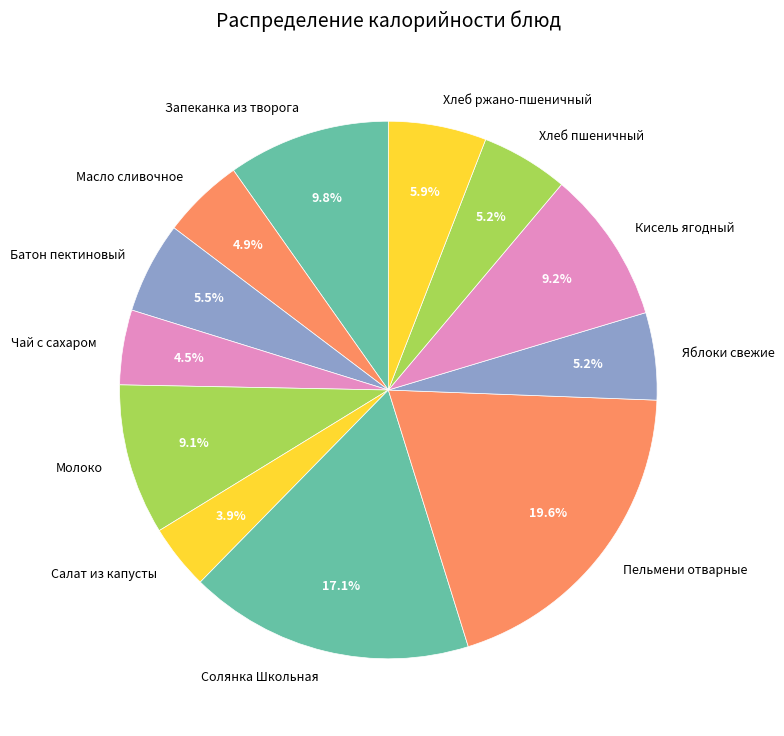

Count the number of slices in the pie.

12